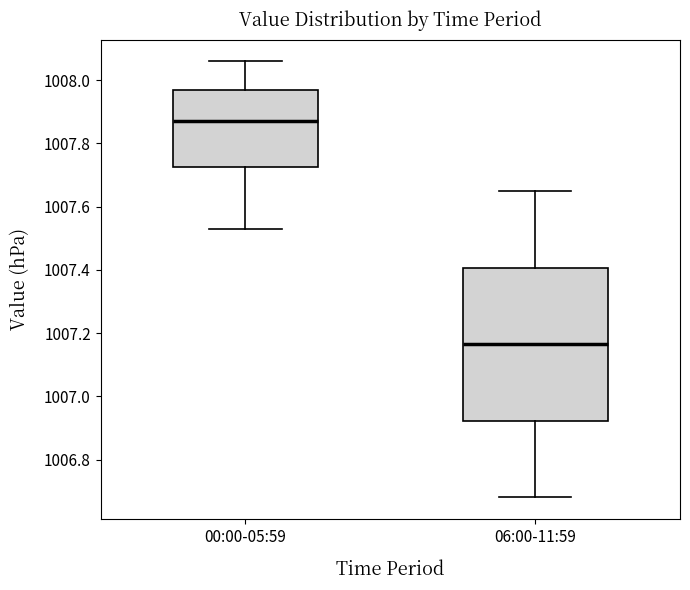

Where does the upper whisker of the box for 06:00-11:59 end on the y-axis? The values are not printed on the chart, so give them approximately, as read against the axis.

1007.66